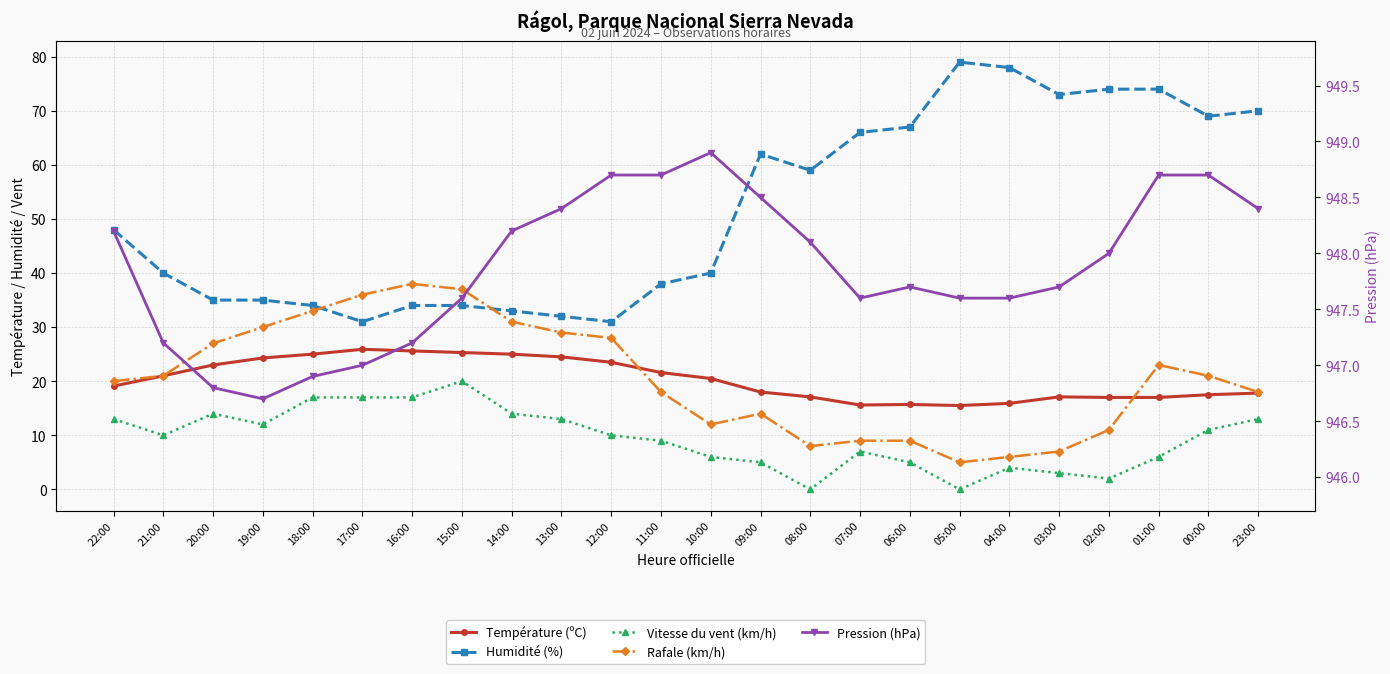

How many interior local peaks does the Humidité (%) series have?

2